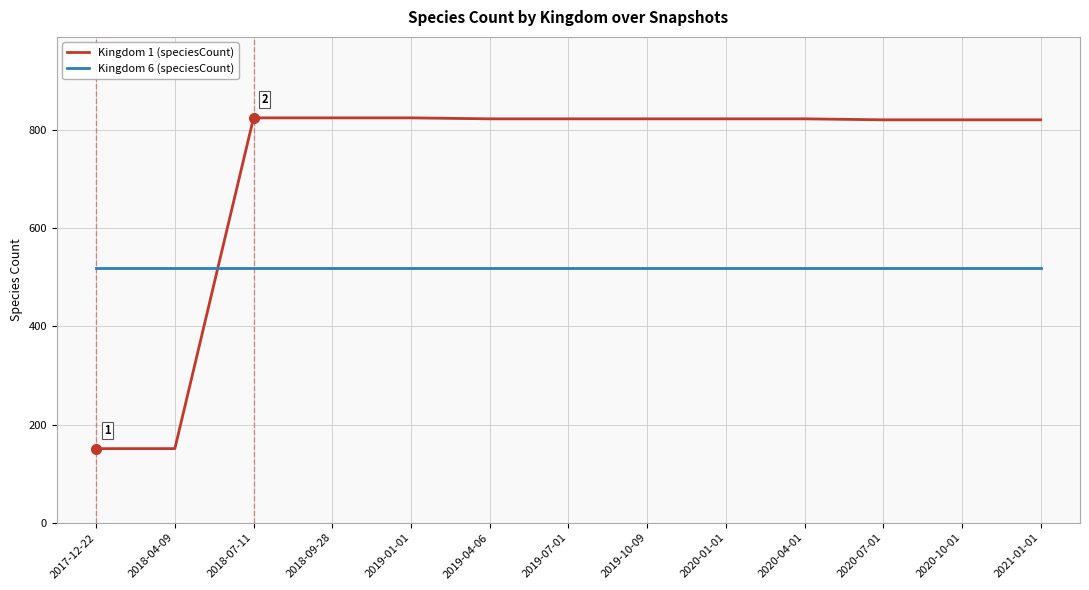

Which series has the largest total across all categories?

Kingdom 1 (speciesCount)